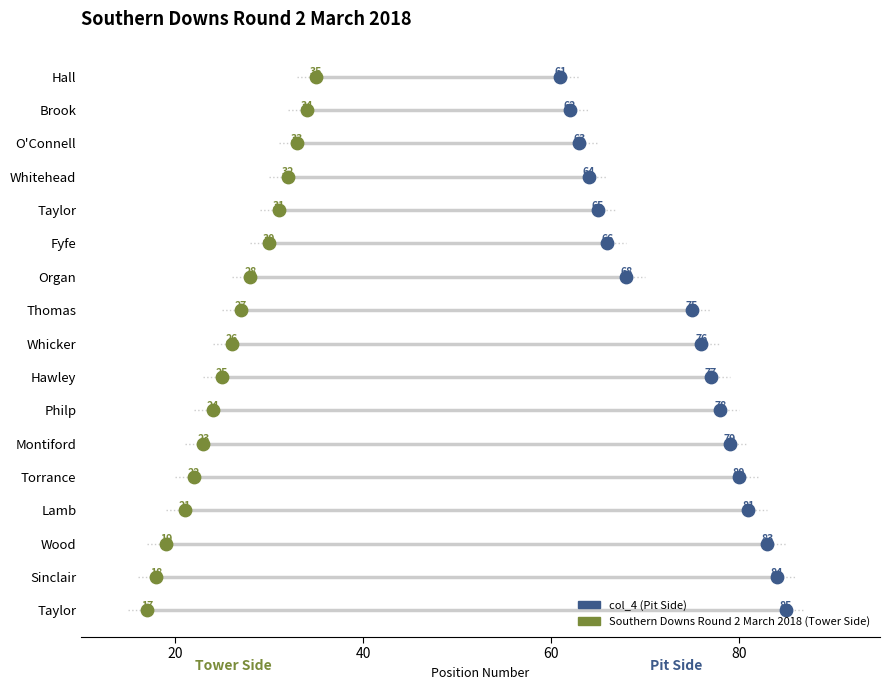

What are all the series names shown in the legend?

col_4 (Pit Side), Southern Downs Round 2 March 2018 (Tower Side)